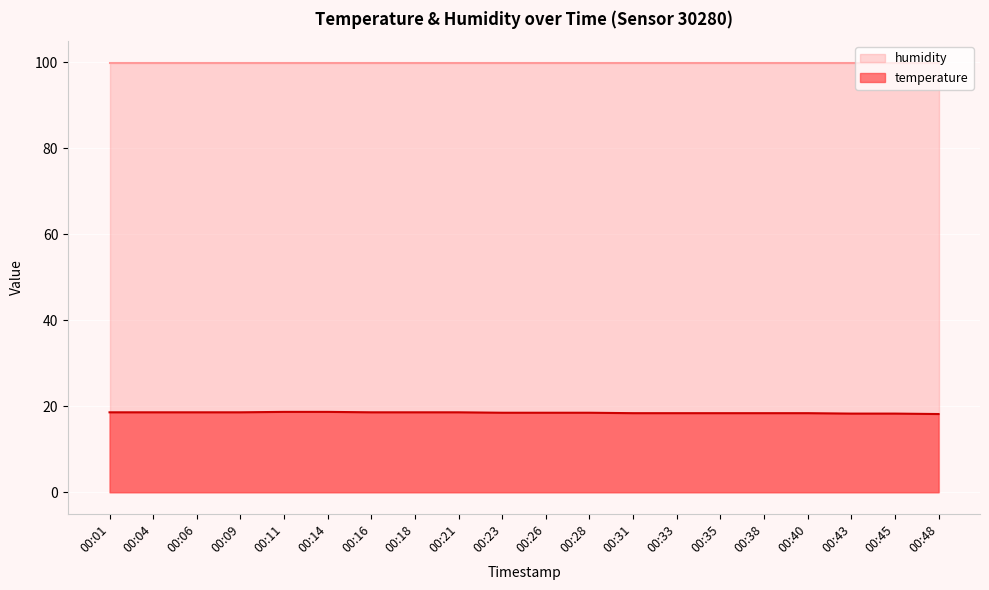

What is the sum of all values?

369.9